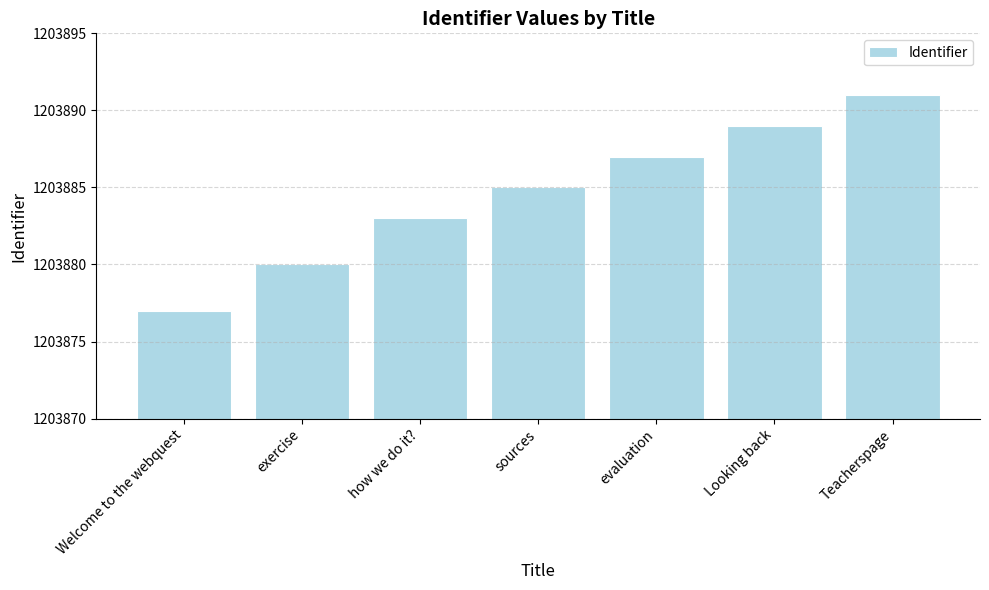

What value does the data have at Looking back, to the nearest 5?

1203890